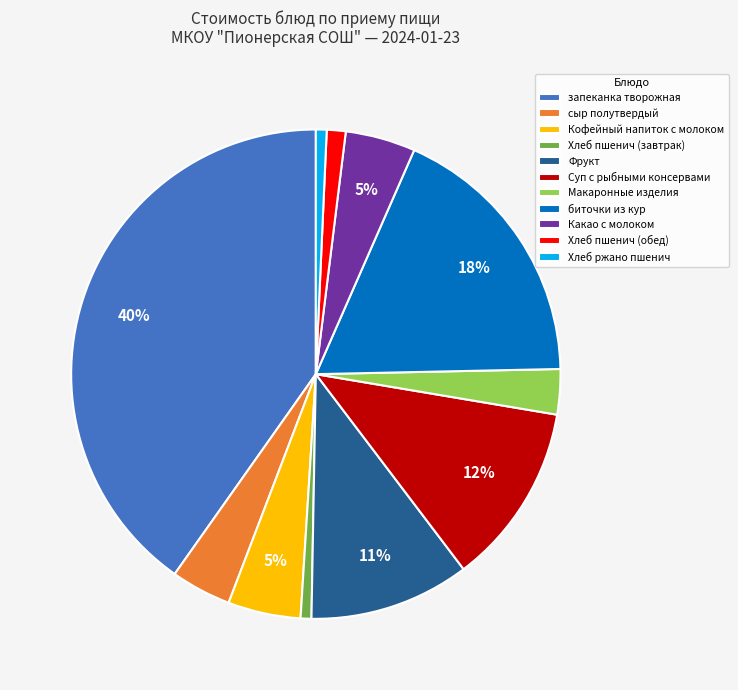

Which has a higher value, Суп с рыбными консервами or Хлеб ржано пшенич?

Суп с рыбными консервами